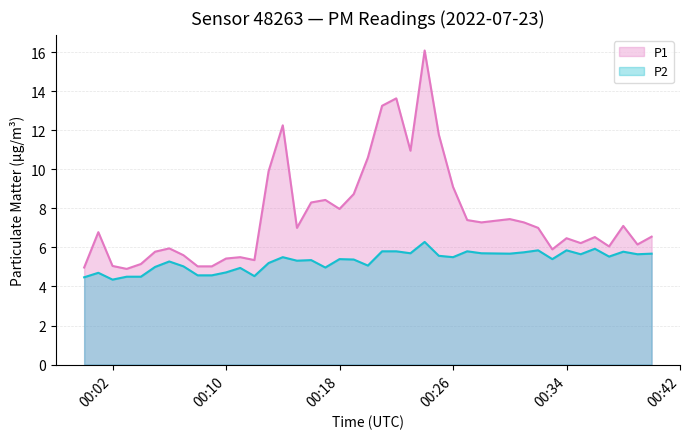

What is the difference between the highest and lowest values at 00:23?

5.2